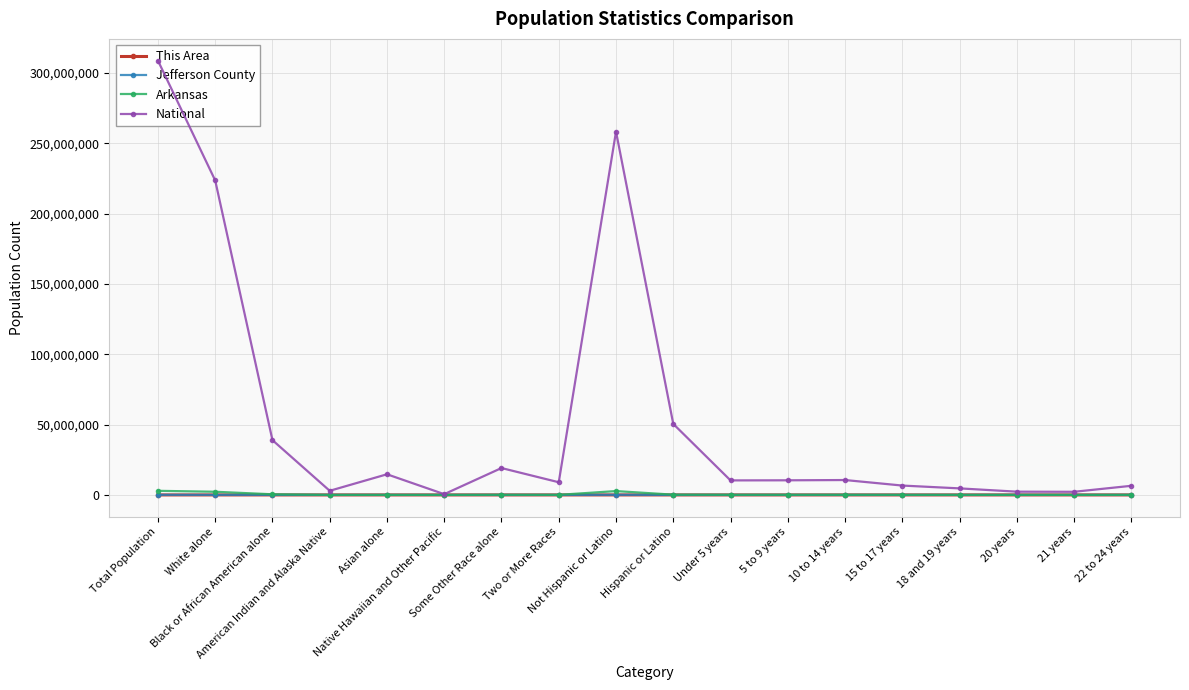

In Jefferson County, how many points are lower than both neighbors (excluding endpoints)?

5